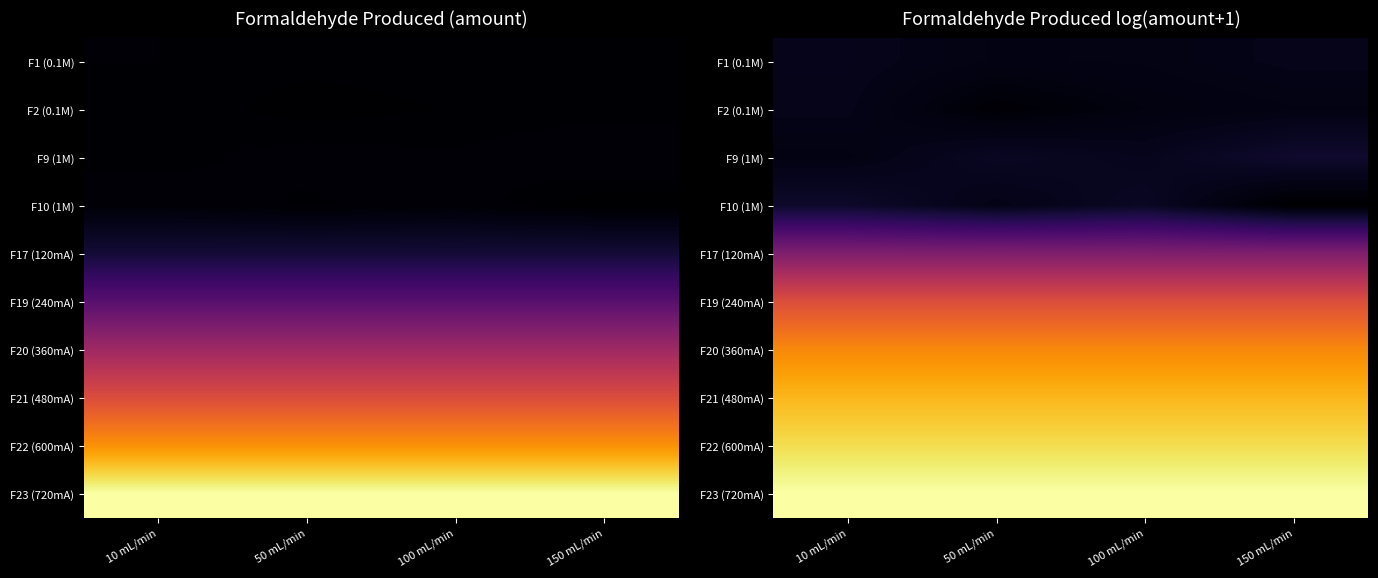

Rank the series by their maximum value, from lowest to highest.

F2 (0.1M), F1 (0.1M), F10 (1M), F9 (1M), F17 (120mA), F19 (240mA), F20 (360mA), F21 (480mA), F22 (600mA), F23 (720mA)